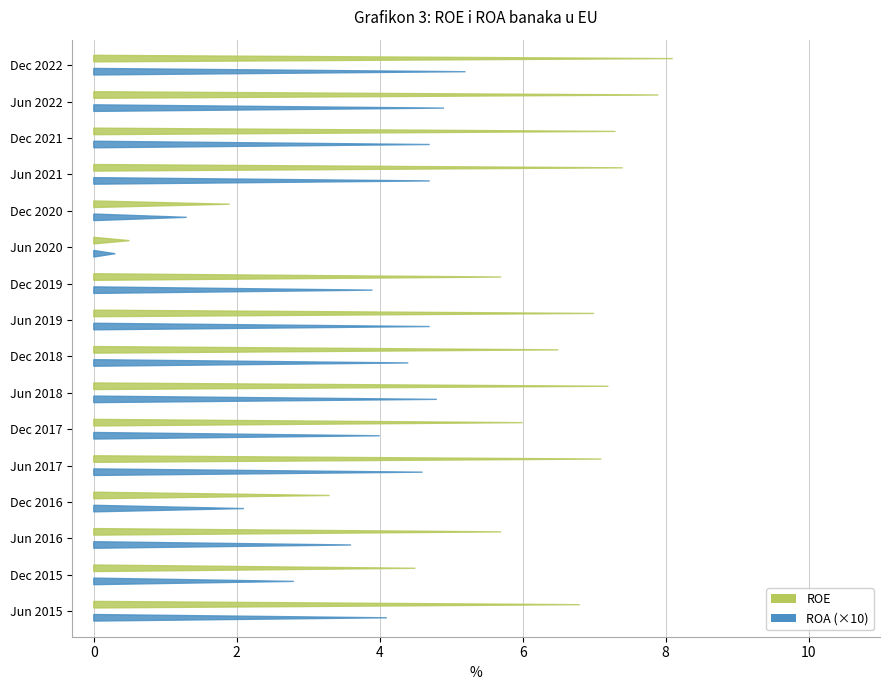

Is it true that ROE equals 11.0 at Dec 2021?

False